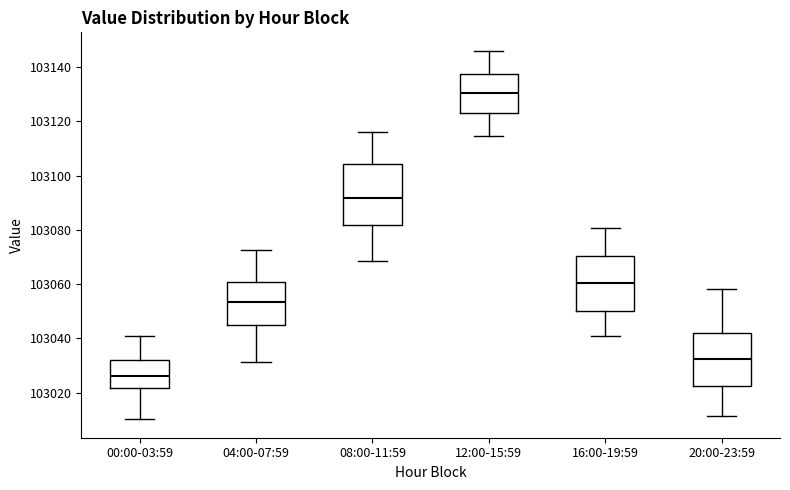

Reading left to right, transcribe this box plot: for each box, give where its median line is, the range the box spans, and where its two whiskers end, as read against the y-axis. The values are not printed on the chart, so give them approximately, as read against the axis.

00:00-03:59: median 103026, box 103022 to 103032, whiskers 103010 to 103040
04:00-07:59: median 103054, box 103044 to 103060, whiskers 103032 to 103072
08:00-11:59: median 103092, box 103082 to 103104, whiskers 103068 to 103116
12:00-15:59: median 103130, box 103124 to 103138, whiskers 103114 to 103146
16:00-19:59: median 103060, box 103050 to 103070, whiskers 103040 to 103080
20:00-23:59: median 103032, box 103022 to 103042, whiskers 103012 to 103058